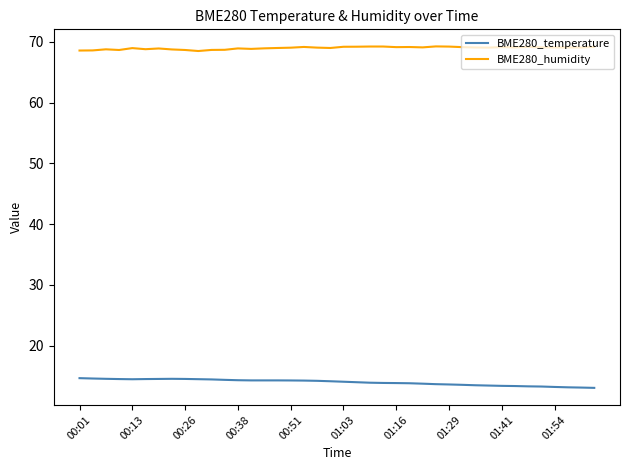

What are all the series names shown in the legend?

BME280_temperature, BME280_humidity